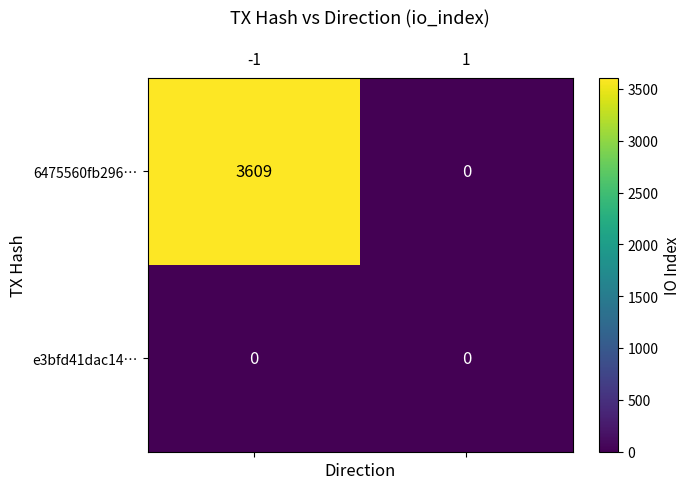

What is the total value across all series at -1?

3609